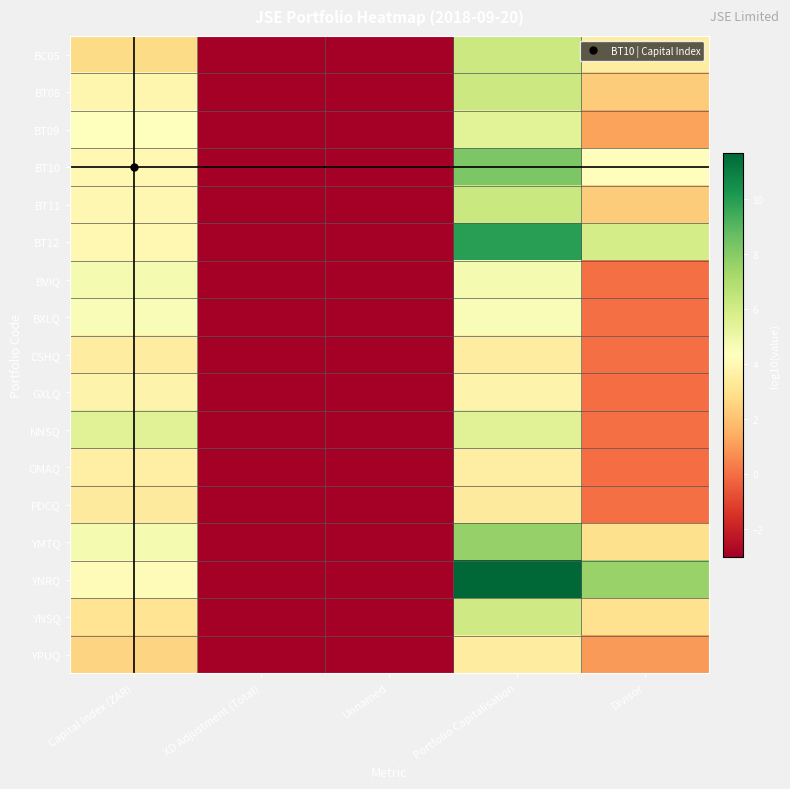

Reading left to right, what are all the values shown in this chart?

BC05: Capital Index (ZAR)=2.8	XD Adjustment (Total)=-3.0	Unnamed=-3.0	Portfolio Capitalisation=6.2	Divisor=3.4
BT08: Capital Index (ZAR)=3.9	XD Adjustment (Total)=-3.0	Unnamed=-3.0	Portfolio Capitalisation=6.2	Divisor=2.3
BT09: Capital Index (ZAR)=4.3	XD Adjustment (Total)=-3.0	Unnamed=-3.0	Portfolio Capitalisation=5.5	Divisor=1.2
BT10: Capital Index (ZAR)=4.0	XD Adjustment (Total)=-3.0	Unnamed=-3.0	Portfolio Capitalisation=8.2	Divisor=4.2
BT11: Capital Index (ZAR)=4.0	XD Adjustment (Total)=-3.0	Unnamed=-3.0	Portfolio Capitalisation=6.3	Divisor=2.3
BT12: Capital Index (ZAR)=4.0	XD Adjustment (Total)=-3.0	Unnamed=-3.0	Portfolio Capitalisation=9.9	Divisor=5.9
BVIQ: Capital Index (ZAR)=4.7	XD Adjustment (Total)=-3.0	Unnamed=-3.0	Portfolio Capitalisation=4.7	Divisor=0.0
BXLQ: Capital Index (ZAR)=4.5	XD Adjustment (Total)=-3.0	Unnamed=-3.0	Portfolio Capitalisation=4.5	Divisor=0.0
CSHQ: Capital Index (ZAR)=3.5	XD Adjustment (Total)=-3.0	Unnamed=-3.0	Portfolio Capitalisation=3.5	Divisor=0.0
GXLQ: Capital Index (ZAR)=3.8	XD Adjustment (Total)=-3.0	Unnamed=-3.0	Portfolio Capitalisation=3.8	Divisor=-0.0
NNSQ: Capital Index (ZAR)=5.5	XD Adjustment (Total)=-3.0	Unnamed=-3.0	Portfolio Capitalisation=5.5	Divisor=0.0
OMAQ: Capital Index (ZAR)=3.6	XD Adjustment (Total)=-3.0	Unnamed=-3.0	Portfolio Capitalisation=3.6	Divisor=-0.0
PDCQ: Capital Index (ZAR)=3.4	XD Adjustment (Total)=-3.0	Unnamed=-3.0	Portfolio Capitalisation=3.4	Divisor=0.0
YMTQ: Capital Index (ZAR)=4.7	XD Adjustment (Total)=-3.0	Unnamed=-3.0	Portfolio Capitalisation=7.7	Divisor=3.0
YNRQ: Capital Index (ZAR)=4.1	XD Adjustment (Total)=-3.0	Unnamed=-3.0	Portfolio Capitalisation=11.7	Divisor=7.6
YNSQ: Capital Index (ZAR)=3.1	XD Adjustment (Total)=-3.0	Unnamed=-3.0	Portfolio Capitalisation=6.1	Divisor=3.0
YPUQ: Capital Index (ZAR)=2.5	XD Adjustment (Total)=-3.0	Unnamed=-3.0	Portfolio Capitalisation=3.5	Divisor=1.0